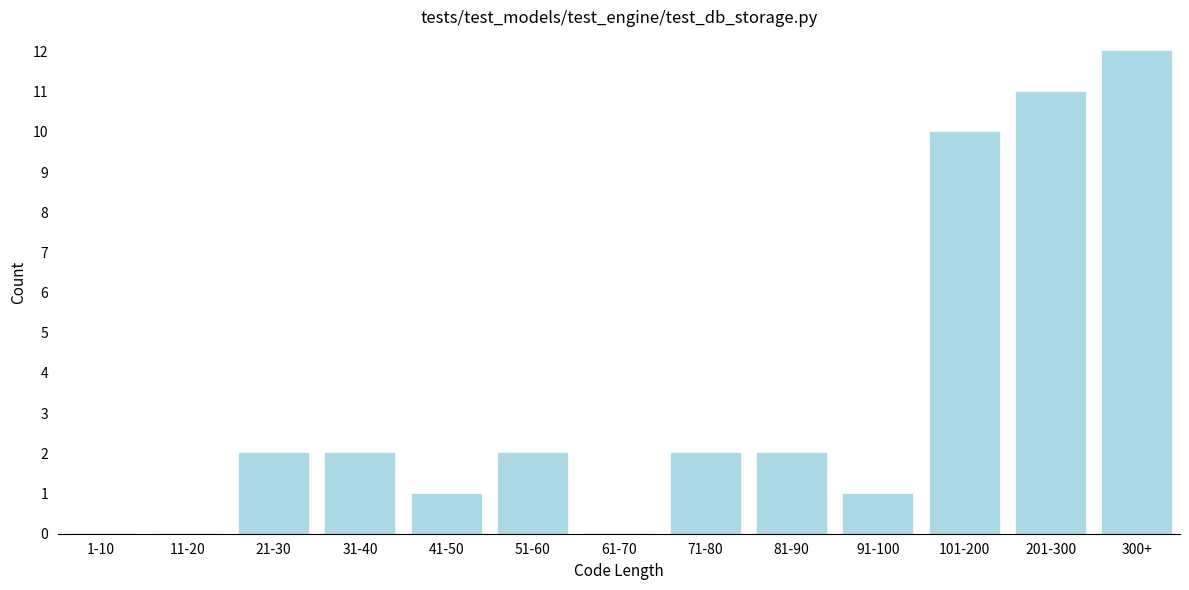

Reading right to left, transcribe all the data shown in this chart.

300+=12	201-300=11	101-200=10	91-100=1	81-90=2	71-80=2	61-70=0	51-60=2	41-50=1	31-40=2	21-30=2	11-20=0	1-10=0